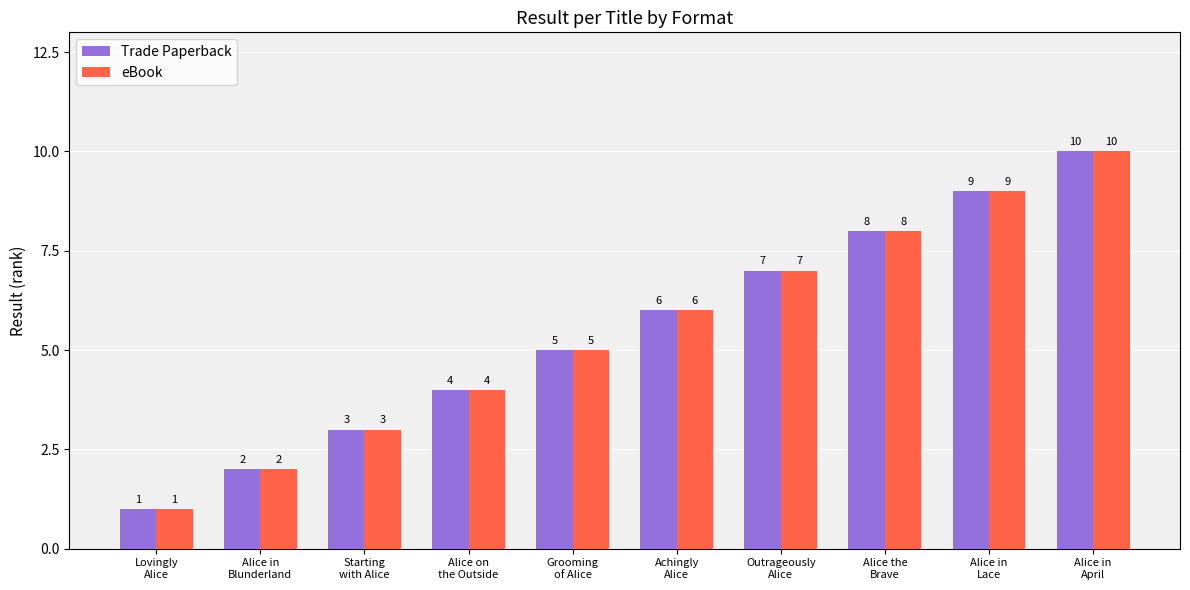

What is the difference between the maximum and minimum values in the eBook series?

9